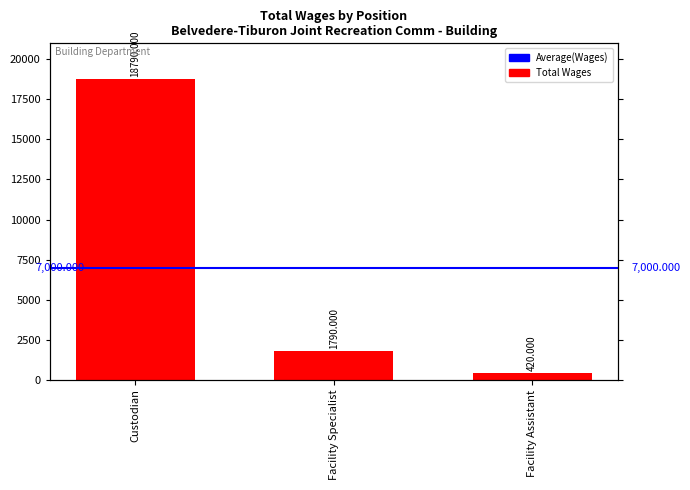

Count the number of values greater than 1790.

1